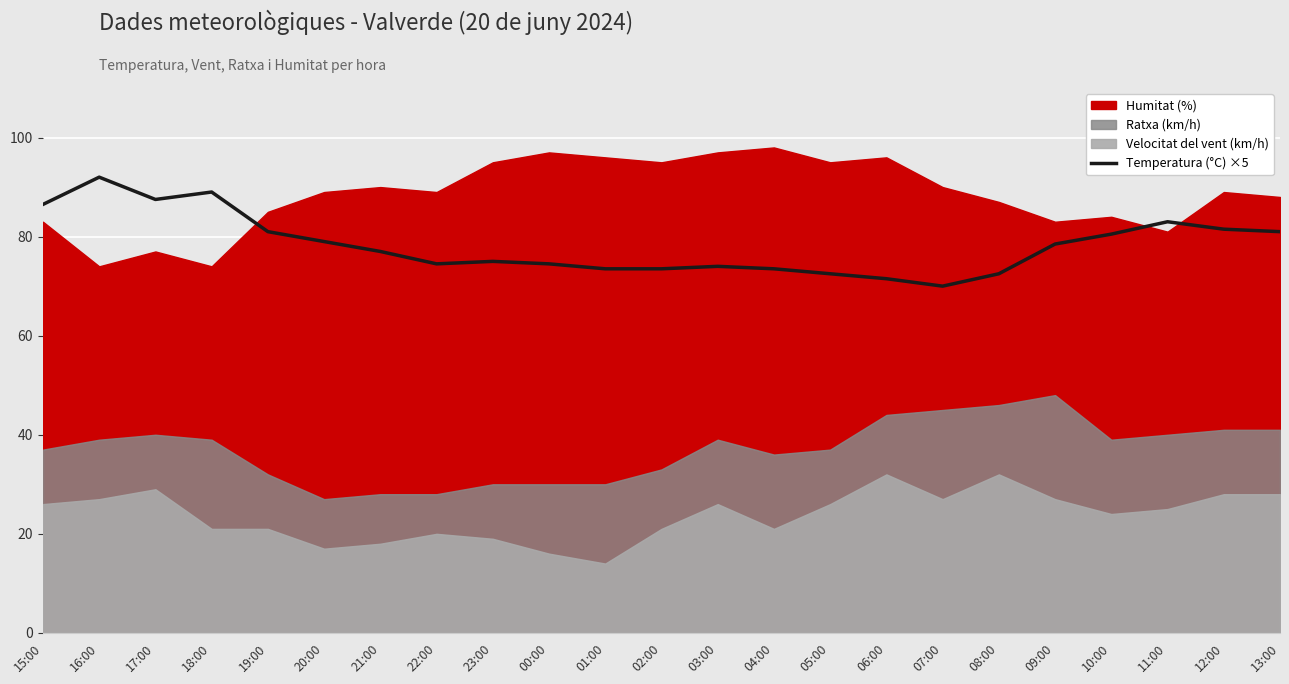

Rank the categories by value from lowest to highest.

07:00, 06:00, 05:00, 08:00, 01:00, 02:00, 04:00, 03:00, 22:00, 00:00, 23:00, 21:00, 09:00, 20:00, 10:00, 19:00, 13:00, 12:00, 11:00, 15:00, 17:00, 18:00, 16:00